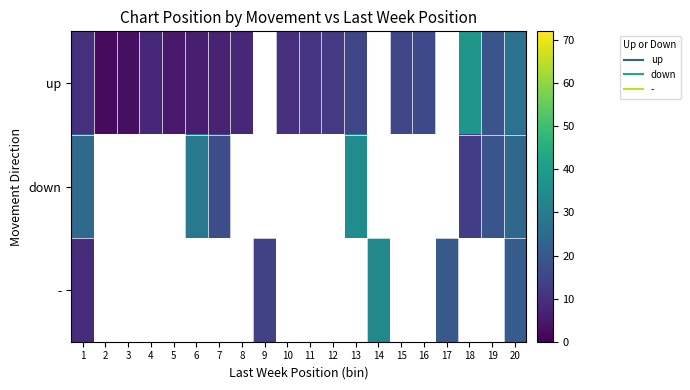

At which category does the chart reach its peak across all series?

18